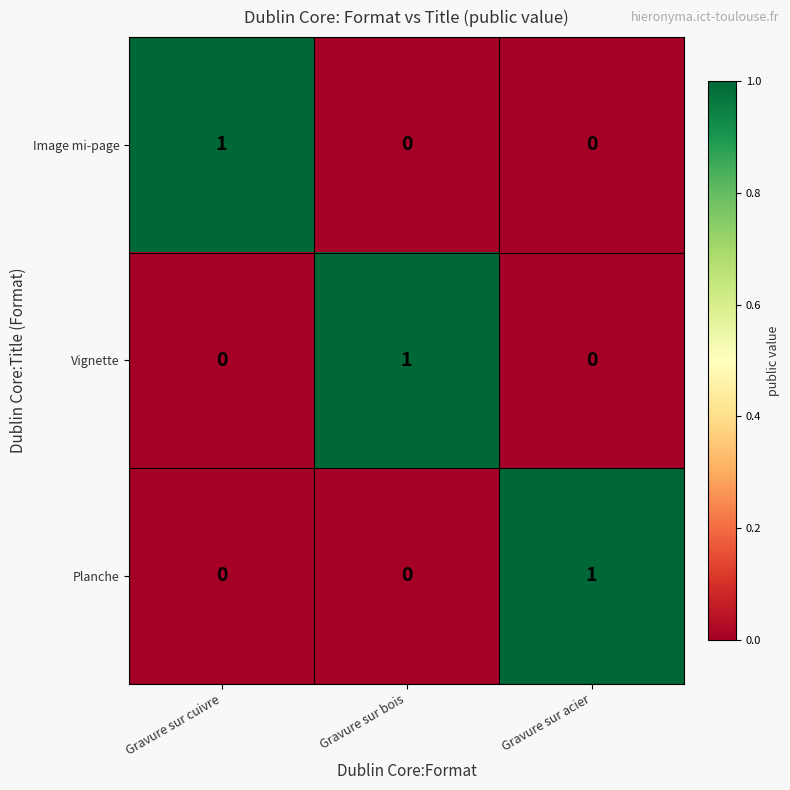

Count the Planche values in the range 0 to 1.

3